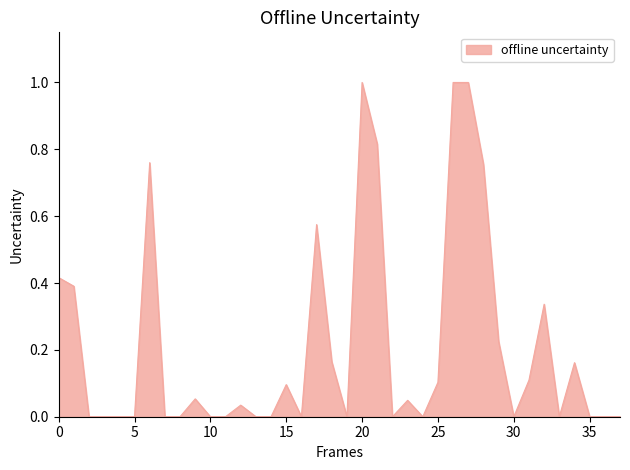

What is the difference between the maximum and minimum values?

1.0